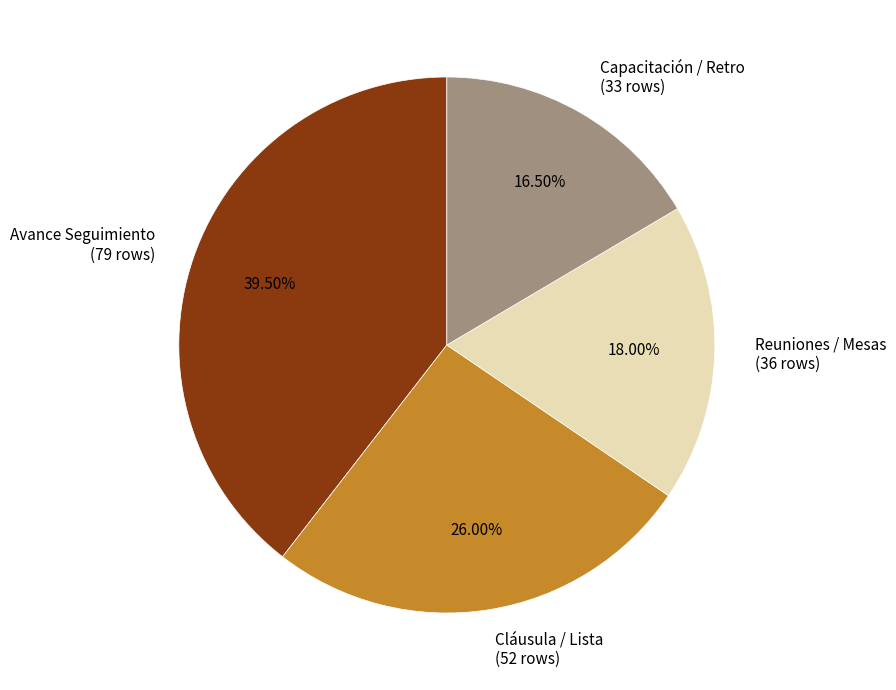

Is there any slice that represents more than half of the pie?

No